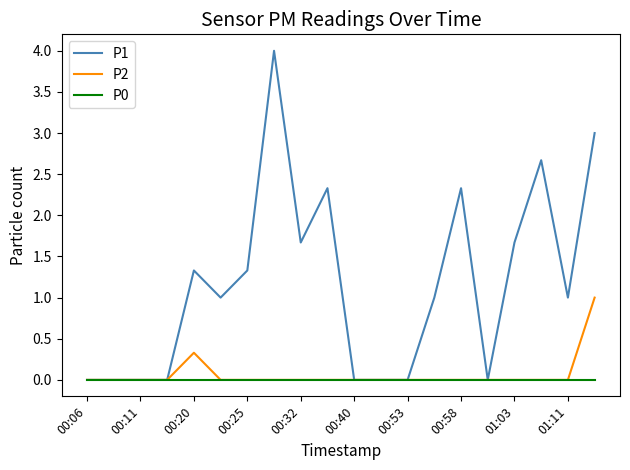

Which series has the largest range (max minus min)?

P1